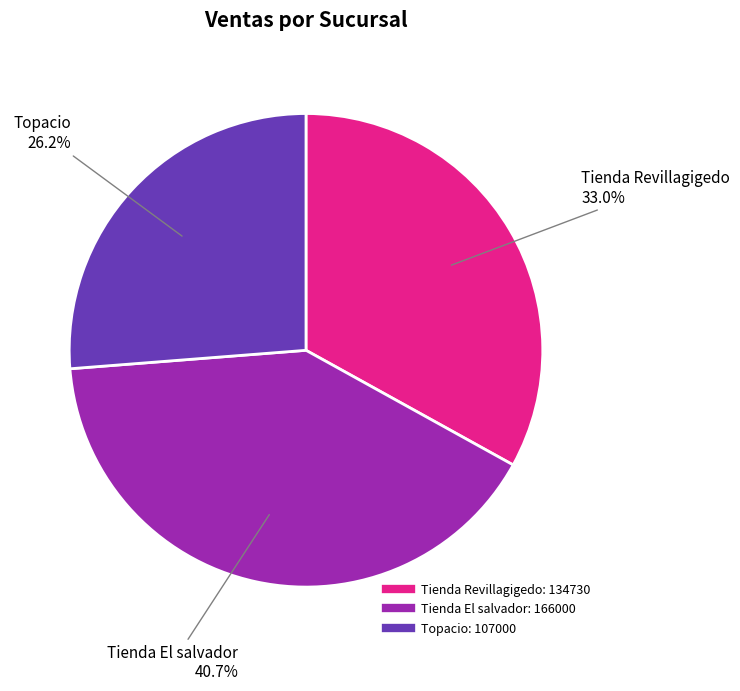

Does any single category account for the majority?

No